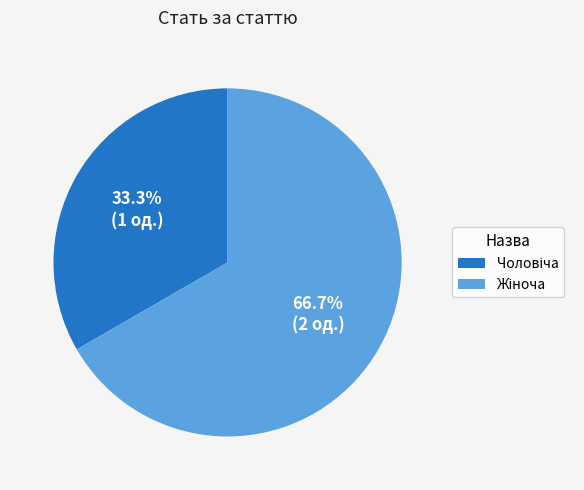

Is there any slice that represents more than half of the pie?

Yes